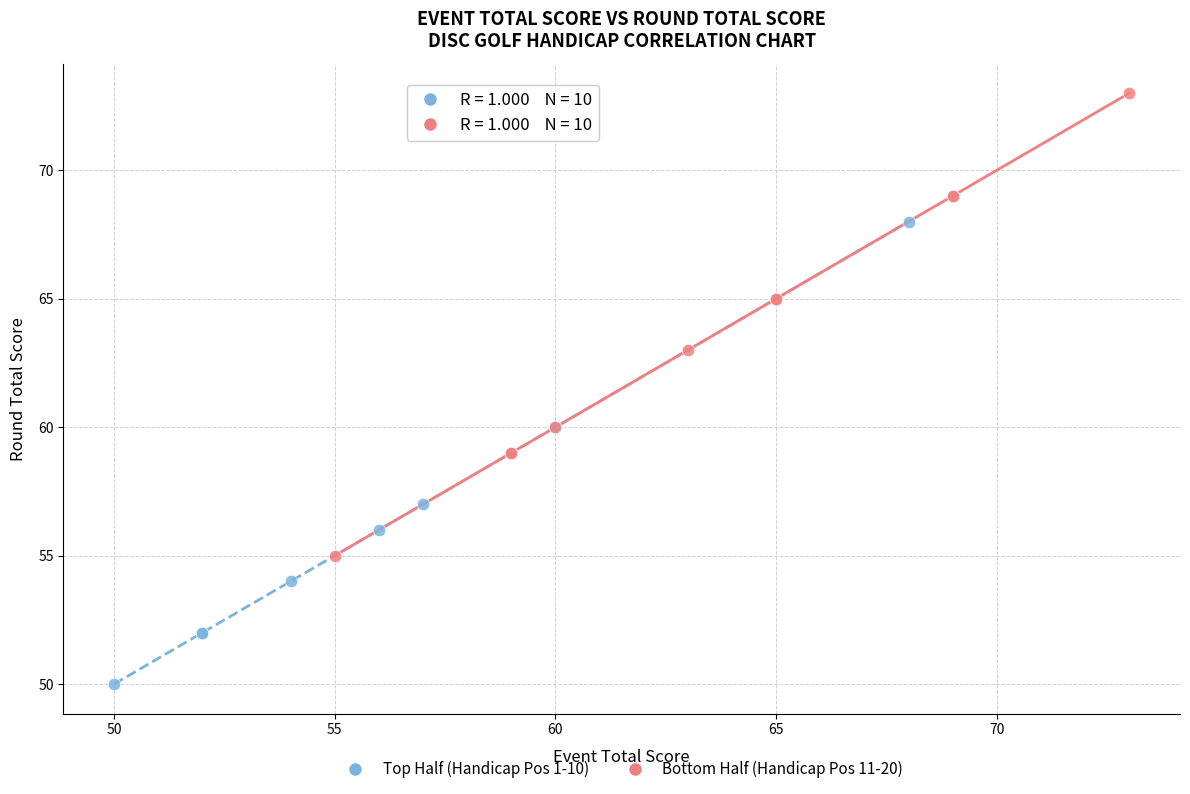

Which series contains the highest Y value?

Bottom Half (Handicap Pos 11-20)